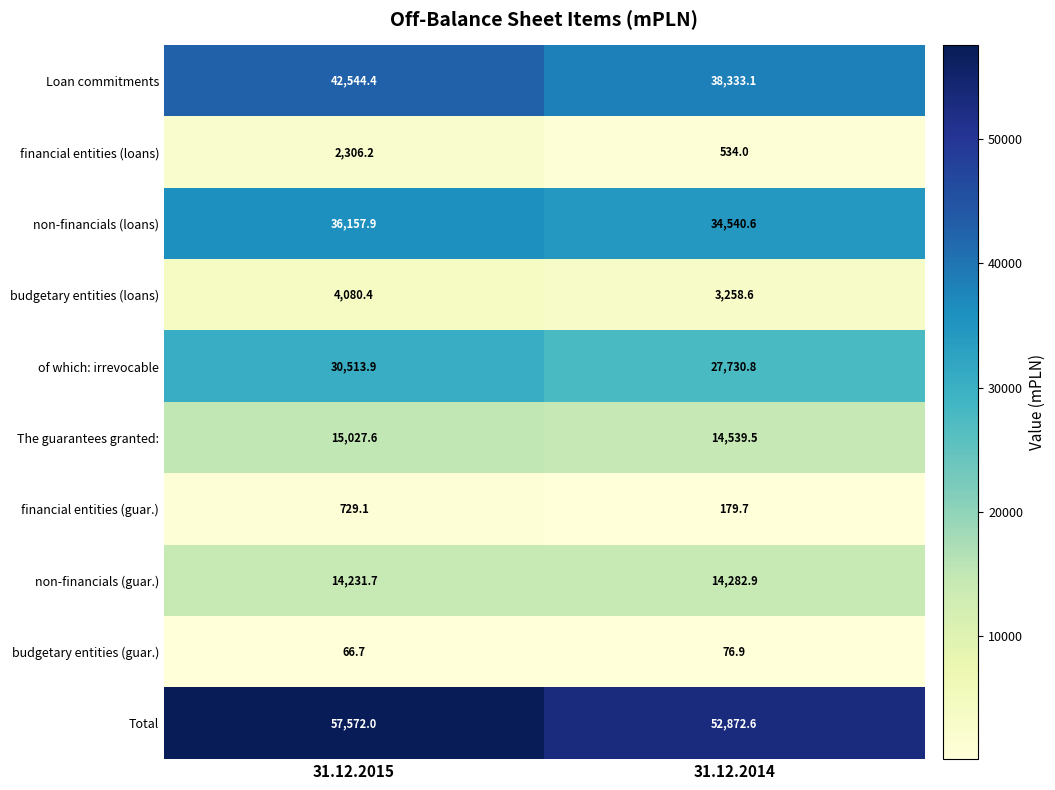

True or false: non-financials (loans) has a value of 34540.6 at 31.12.2014.

True